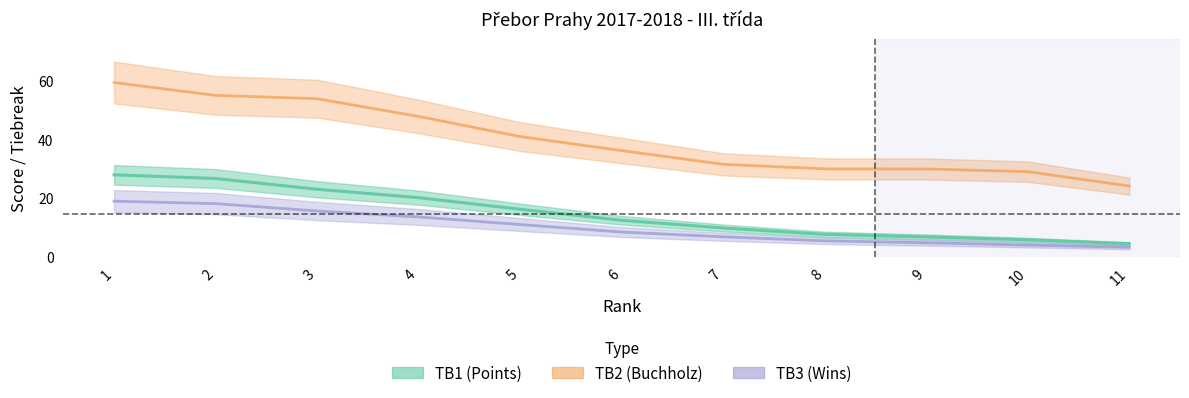

What is the sum of the TB1 values at 11 and 9?

11.3